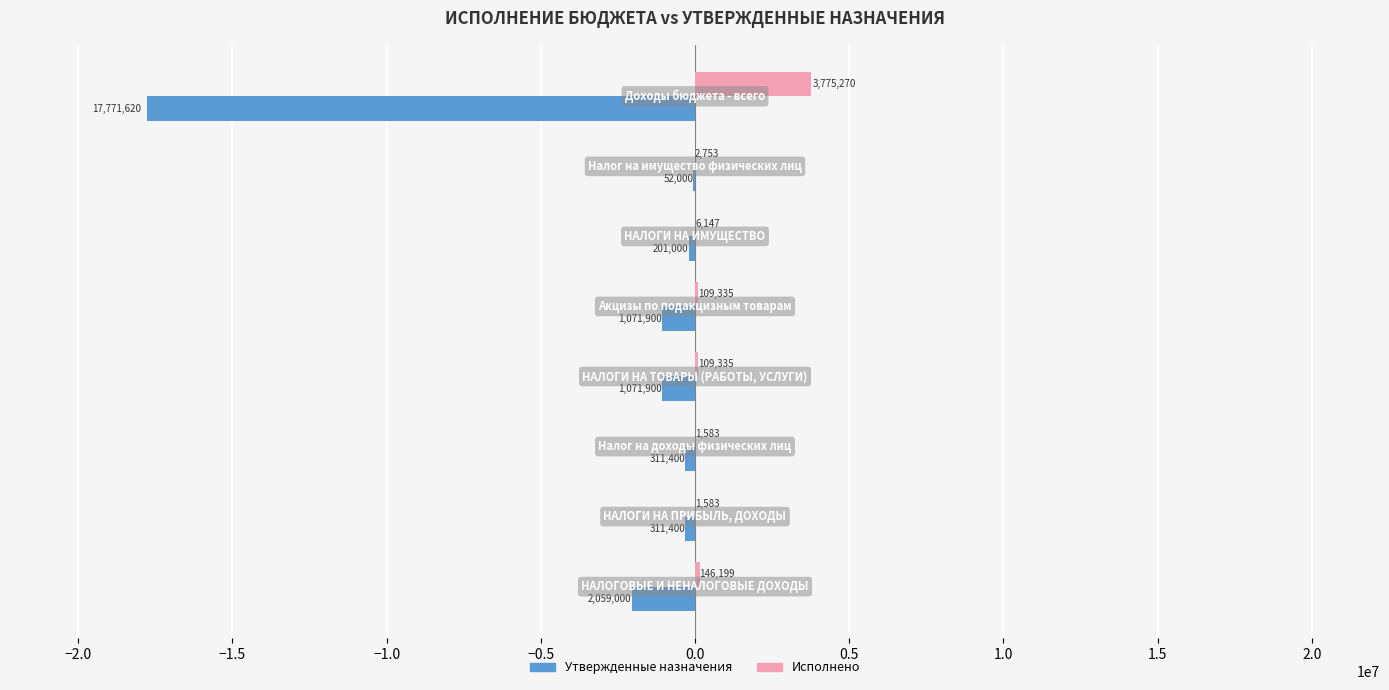

What is the average value of the Исполнено series?

519025.9